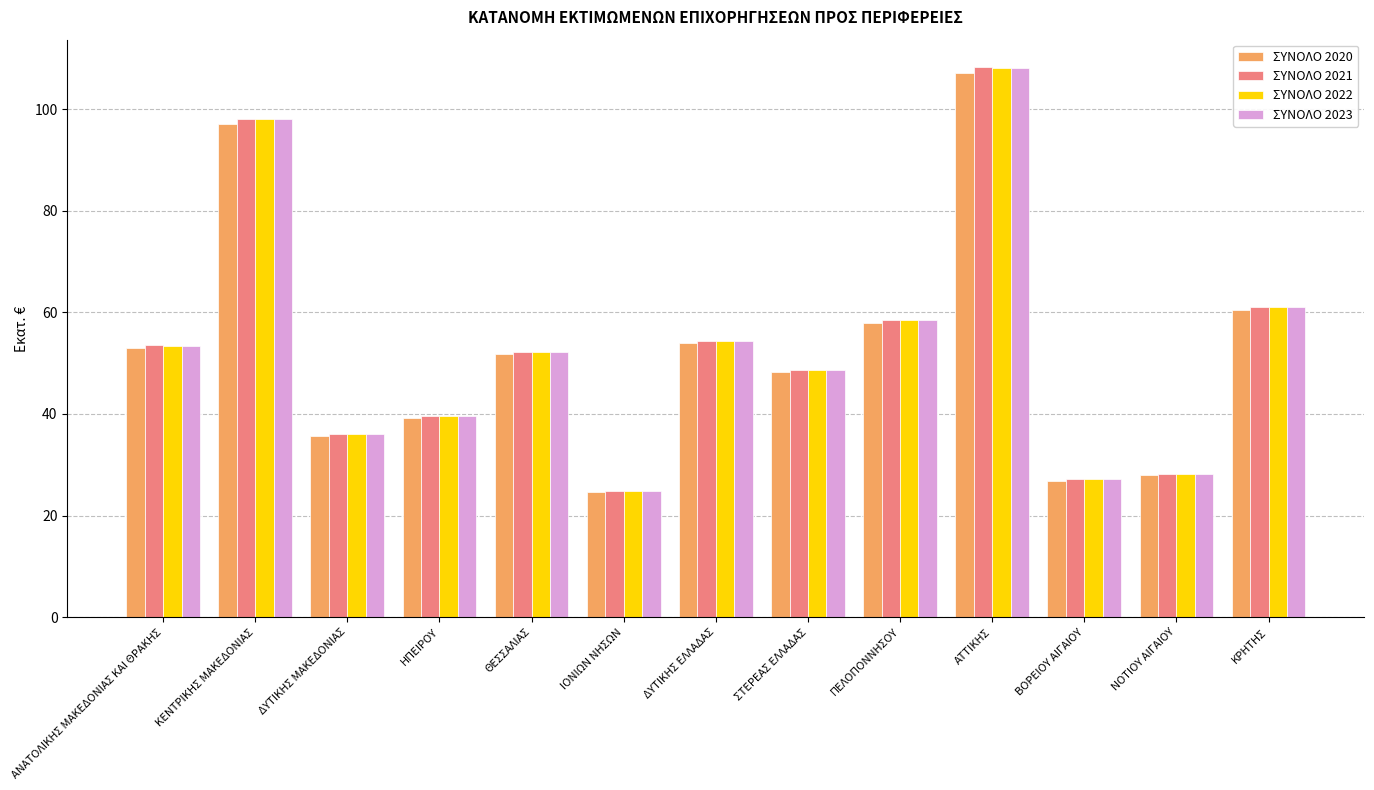

What is the spread (max minus min) of values at ΑΤΤΙΚΗΣ?

1.1